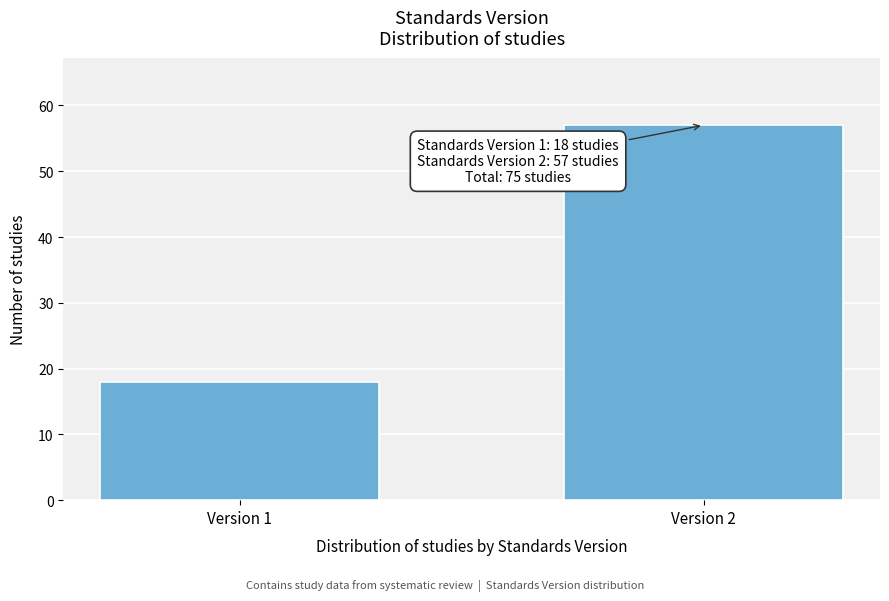

Reading left to right, what are all the values shown in this chart?

18	57